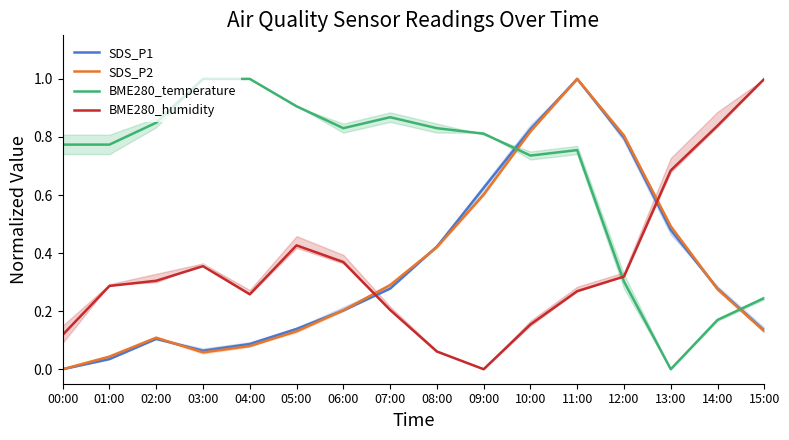

At 01:00, list the series in order from smallest to largest.

SDS_P1, SDS_P2, BME280_humidity, BME280_temperature